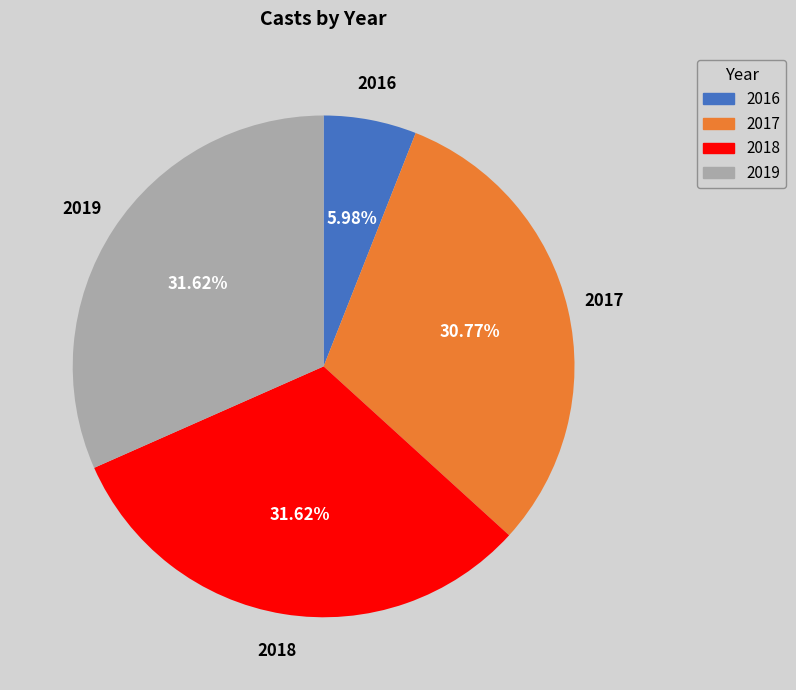

Which slice is the smallest?

2016